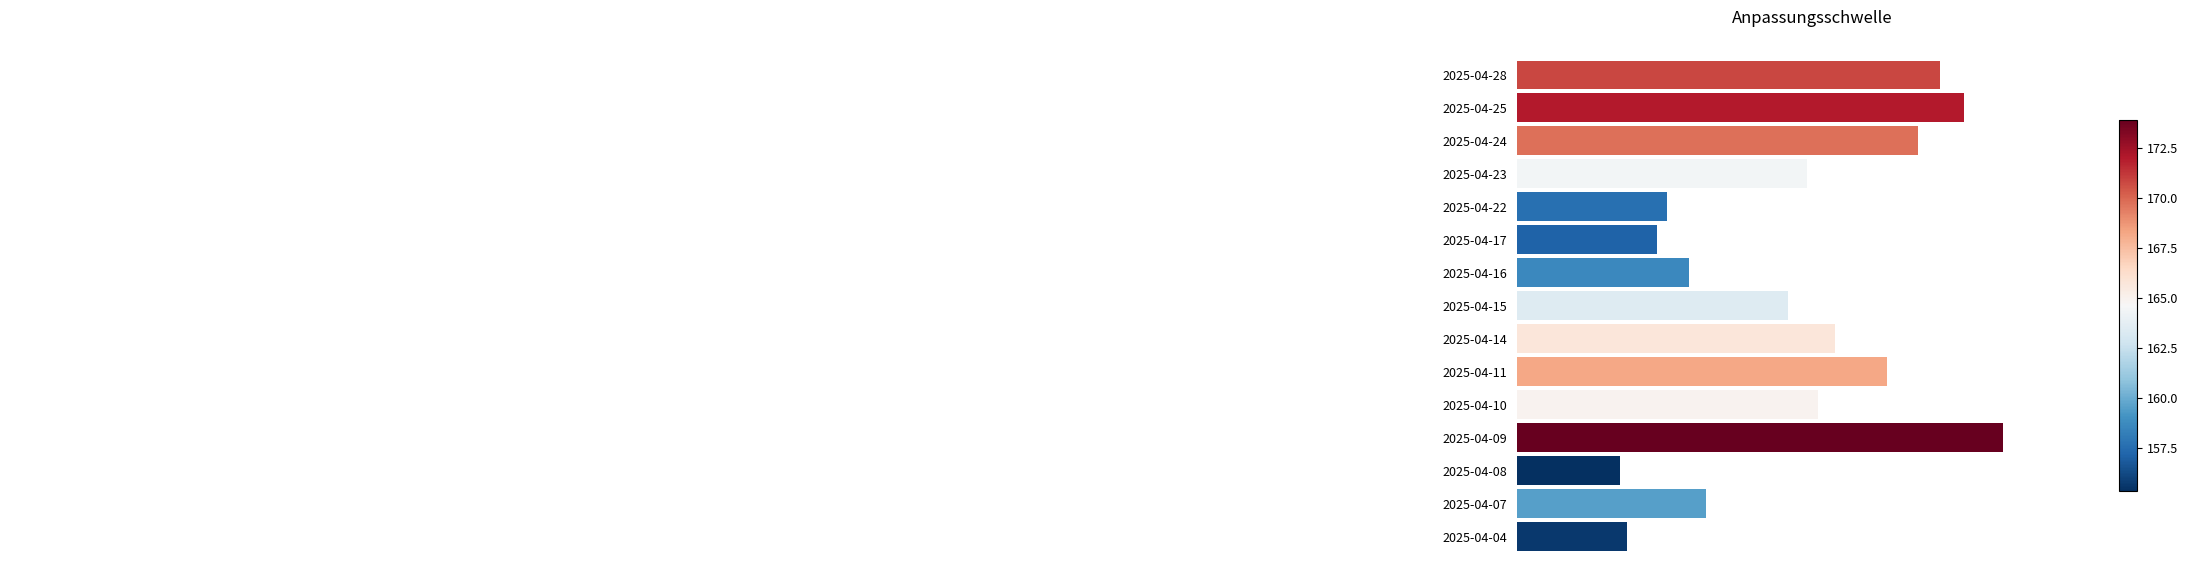

Does the chart contain any negative values?

No